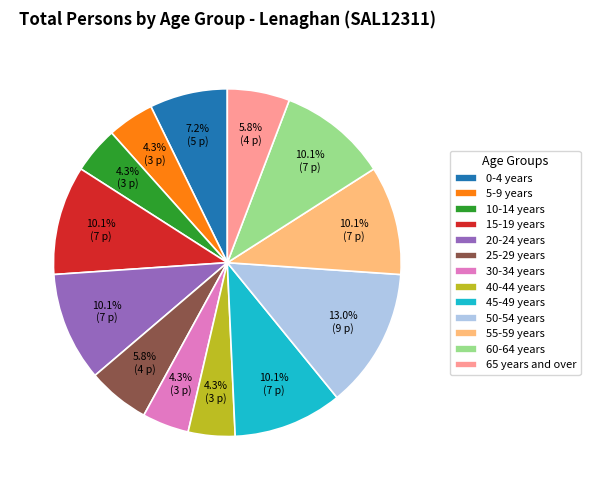

How many segments does this pie chart have?

13